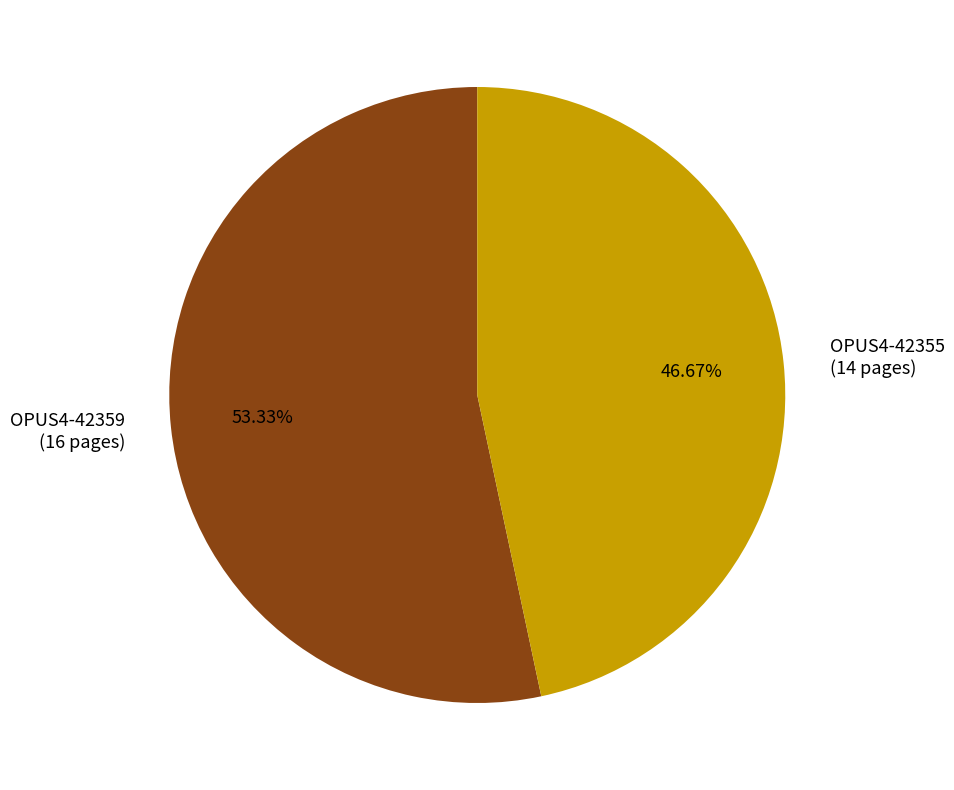

To the nearest percent, what is the combined percentage of OPUS4-42355 and OPUS4-42359?

100%